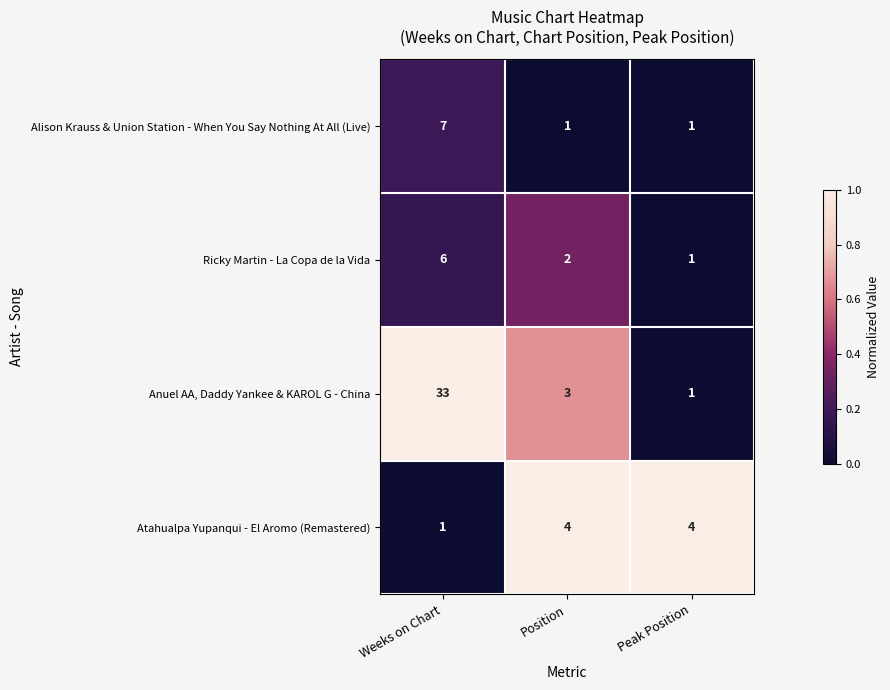

What is the greatest value displayed?

33